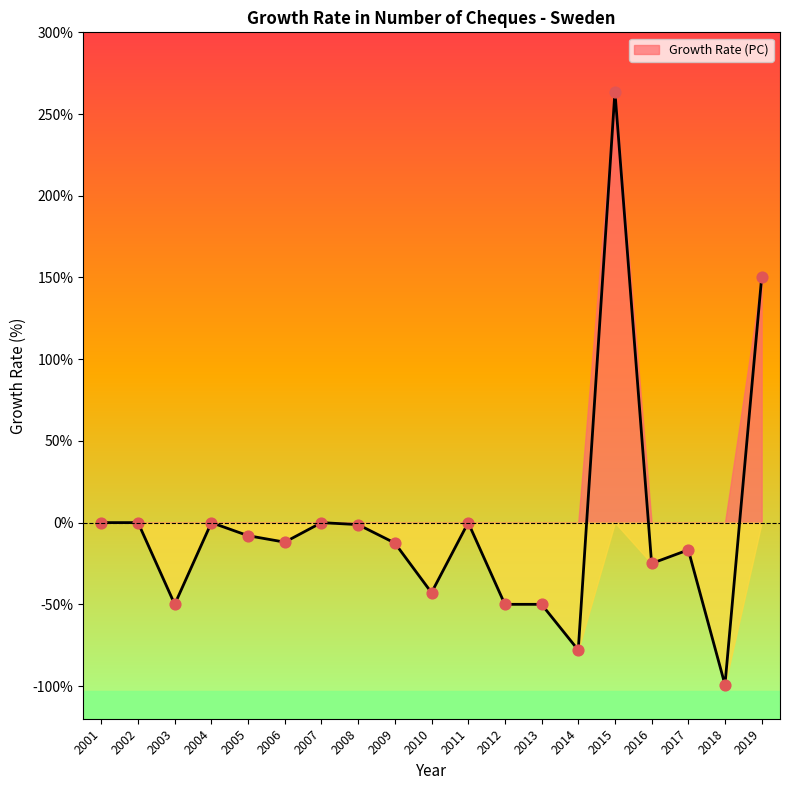

What is the change in value from 2014 to 2015?

+341.6